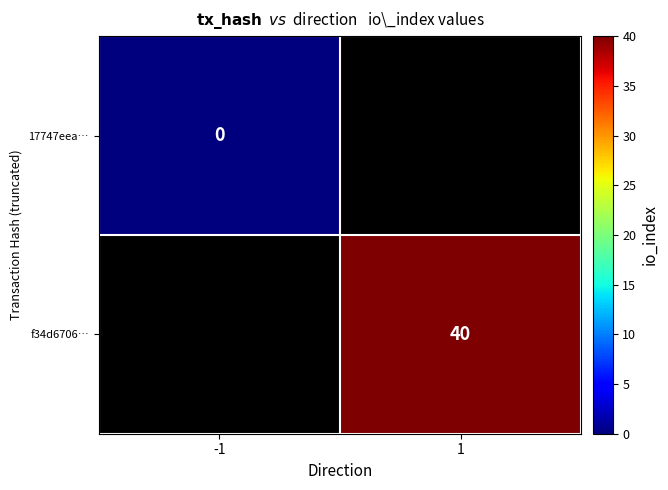

Rank the series at 1 from lowest to highest value.

17747eea…, f34d6706…